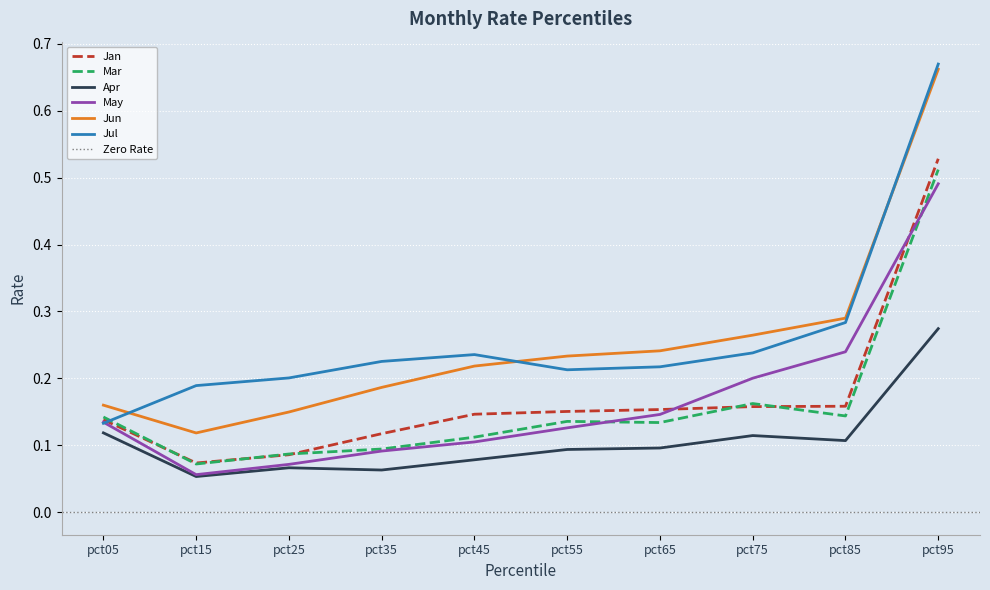

What is the difference between the highest and lowest values at pct25?

0.1